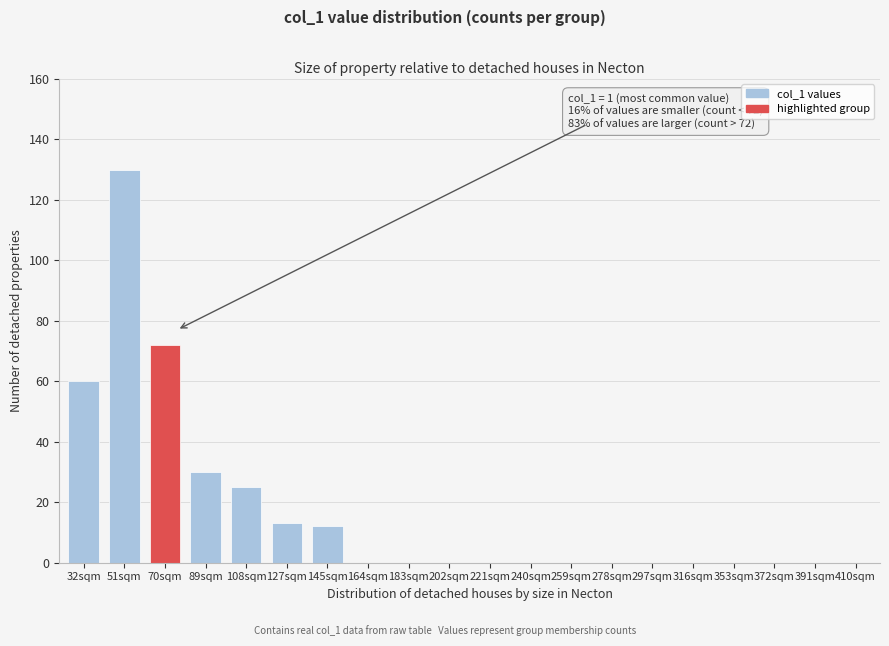

Reading left to right, transcribe all the data shown in this chart.

32sqm=60	51sqm=130	70sqm=72	89sqm=30	108sqm=25	127sqm=13	145sqm=12	164sqm=0	183sqm=0	202sqm=0	221sqm=0	240sqm=0	259sqm=0	278sqm=0	297sqm=0	316sqm=0	353sqm=0	372sqm=0	391sqm=0	410sqm=0